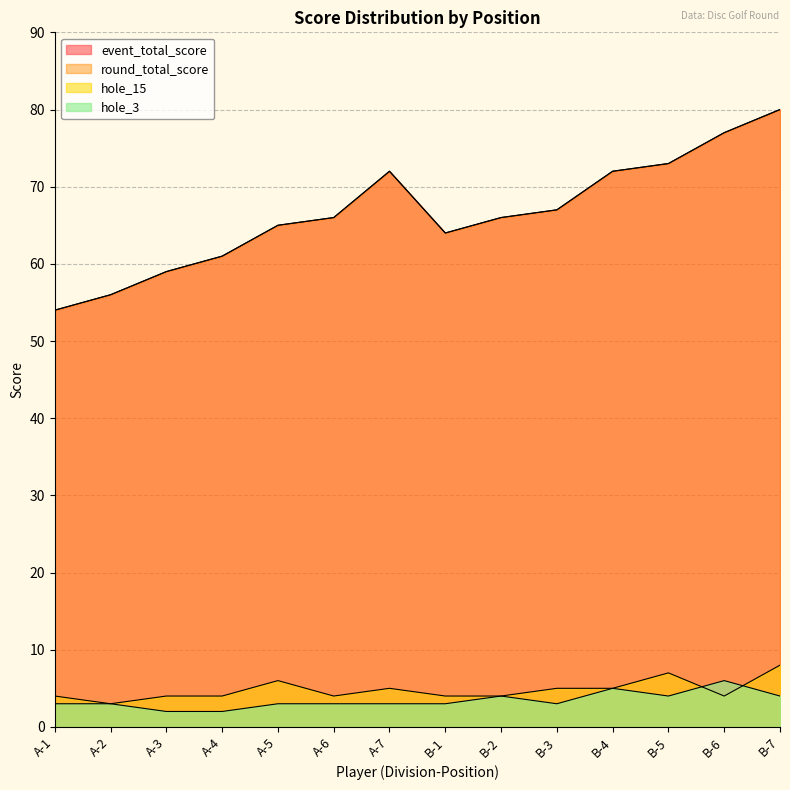

How many values in the round_total_score series are below 66?

6